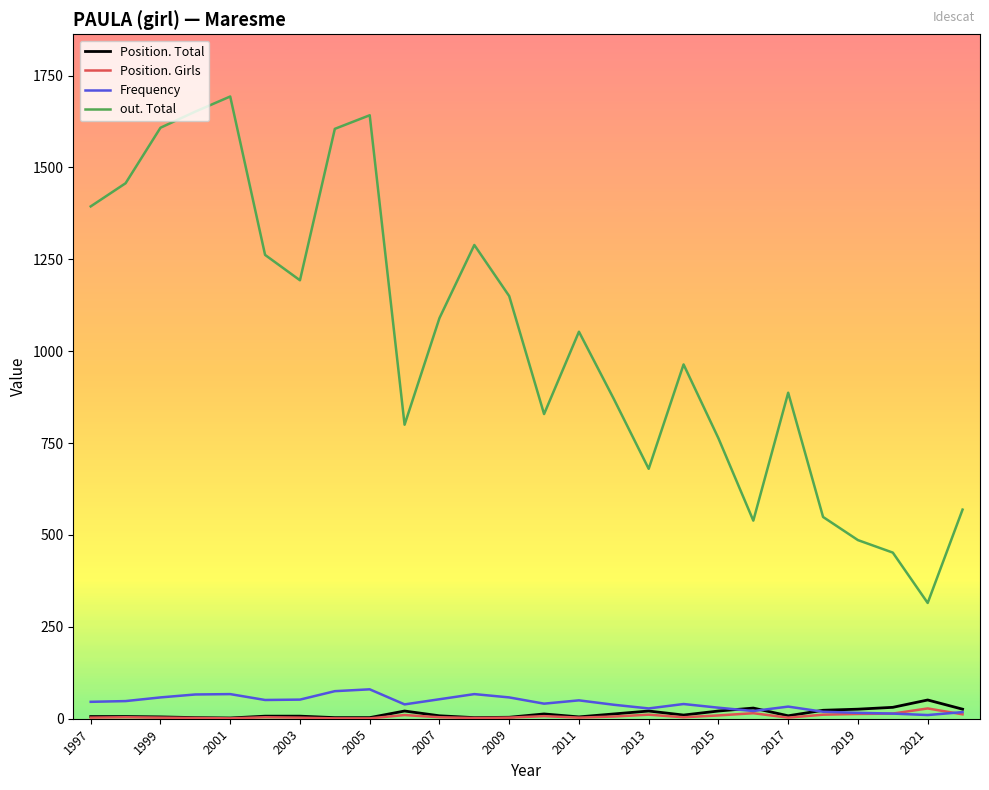

How many distinct data groups are displayed?

4